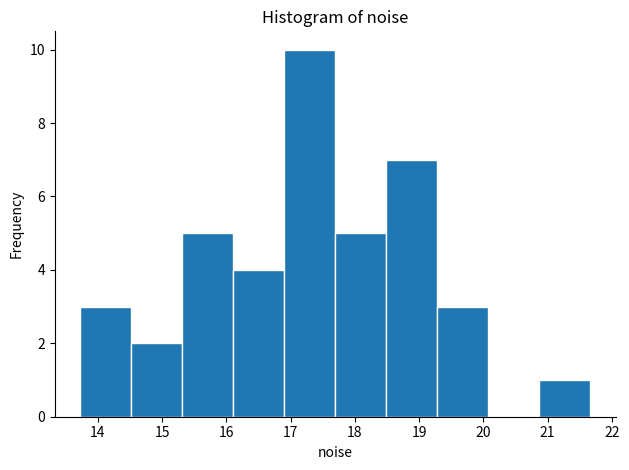

How tall is the bar that spans 17.7 to 18.5 on the x-axis? Neither the bar edges nor the heights are printed on the chart, so give them approximately, as read against the axes.

5